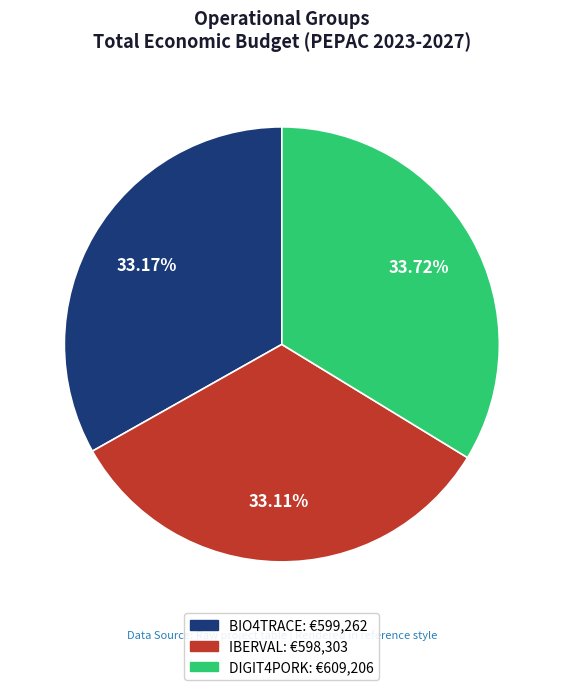

How many segments does this pie chart have?

3